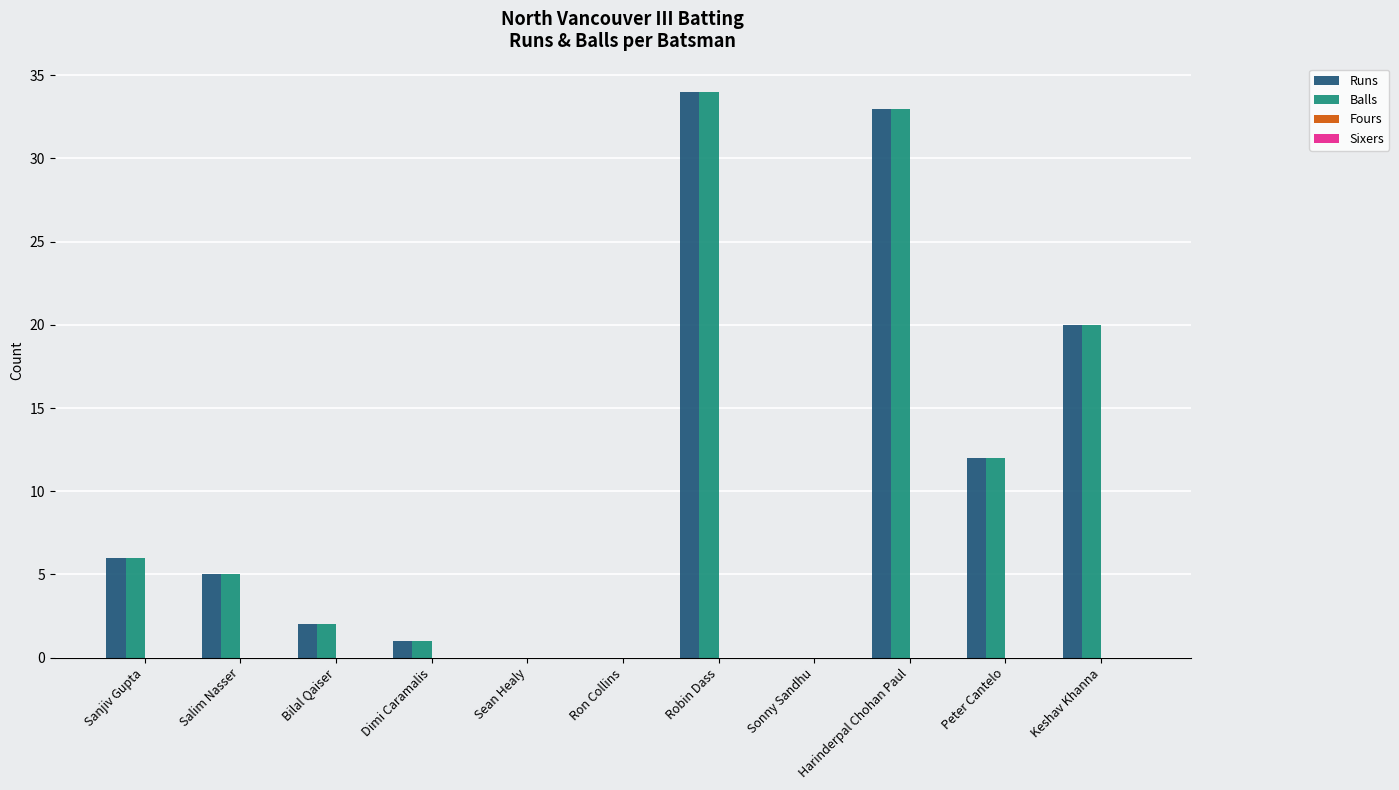

Is the value of Runs at Peter Cantelo greater than the value of Balls at Harinderpal Chohan Paul?

No